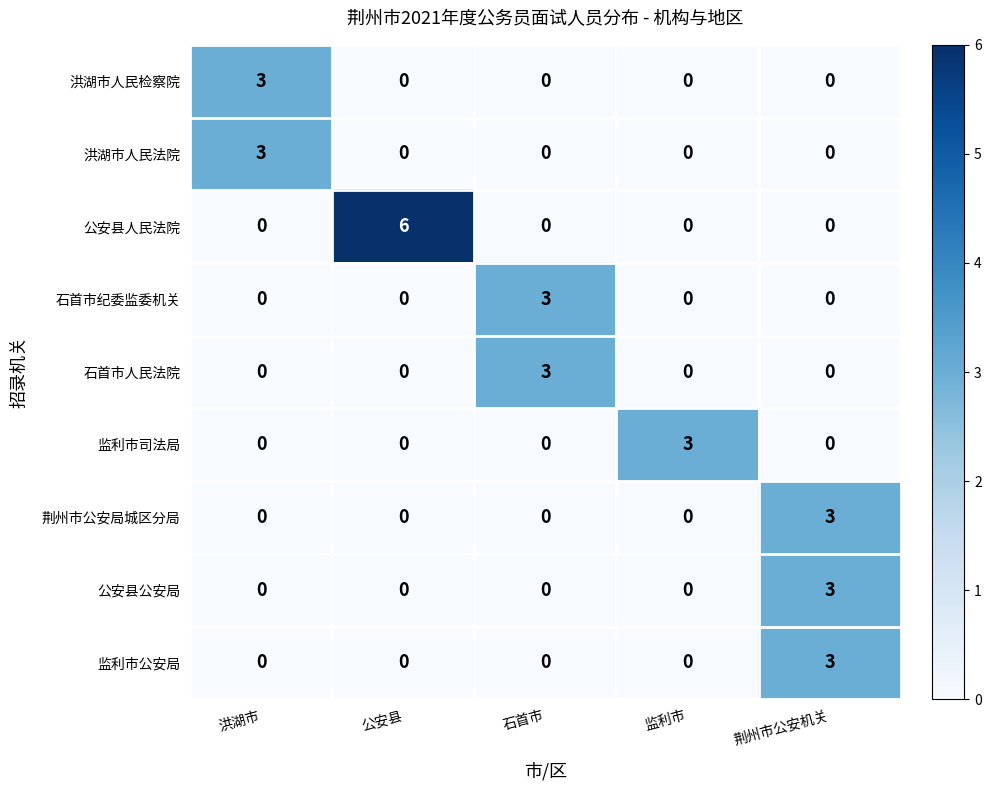

Count the 洪湖市人民法院 values in the range 0 to 1.

4